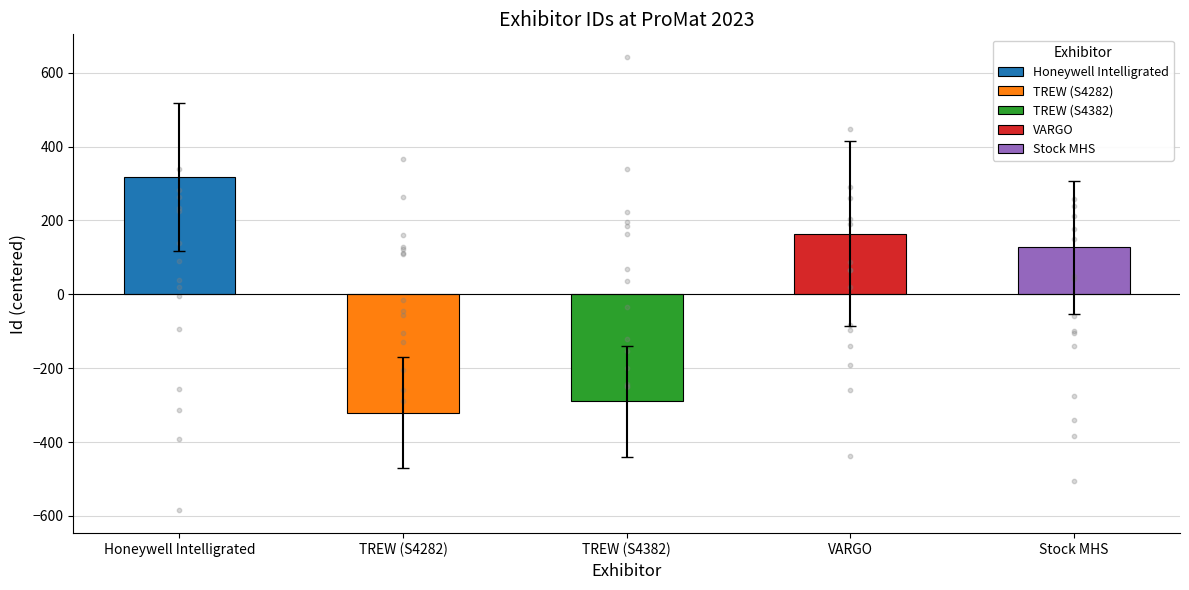

Between Stock MHS and TREW (S4382), which is larger?

Stock MHS